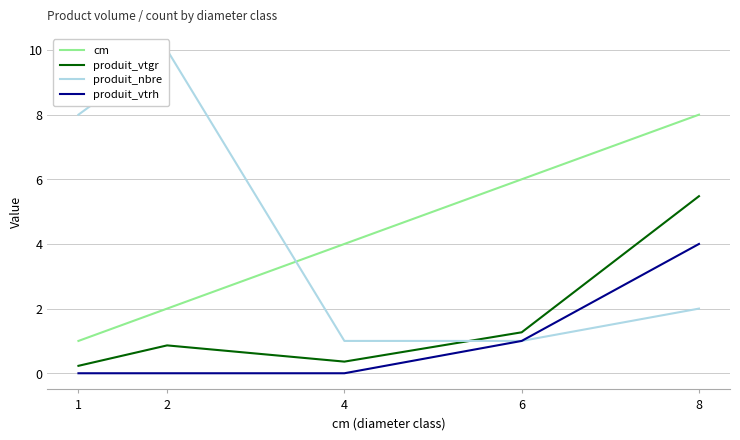

How many series are shown in this chart?

4